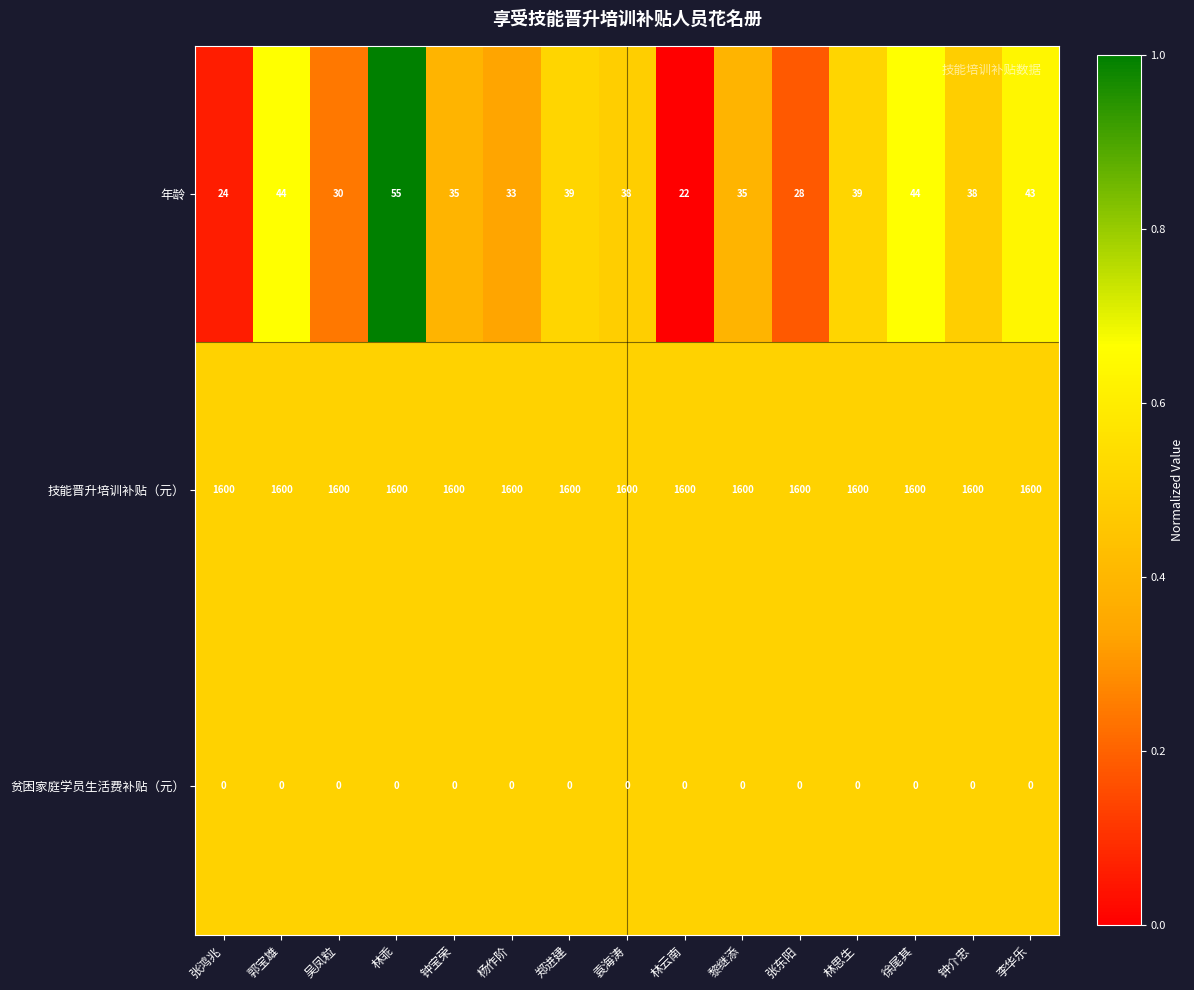

What is the total value across all series at 徐尾其?

1644